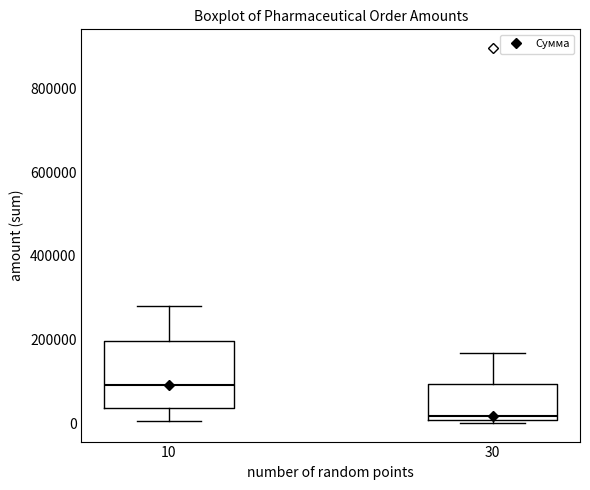

Which box has the lowest median line?

30